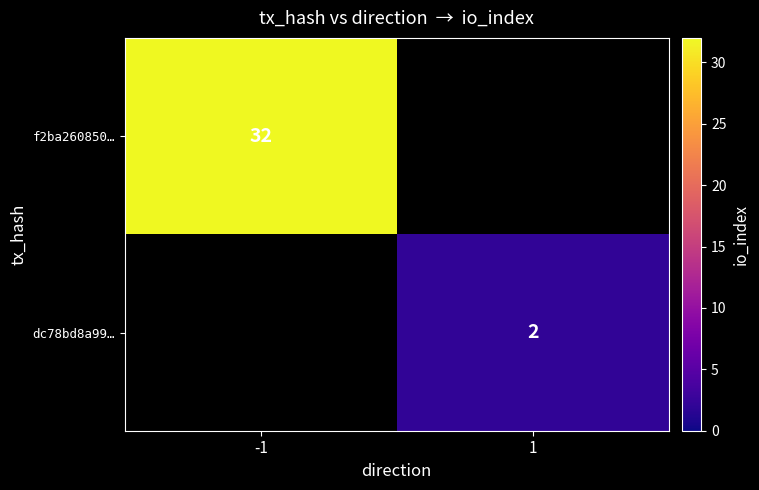

The value of f2ba260850… at -1 is 32. True or false?

True